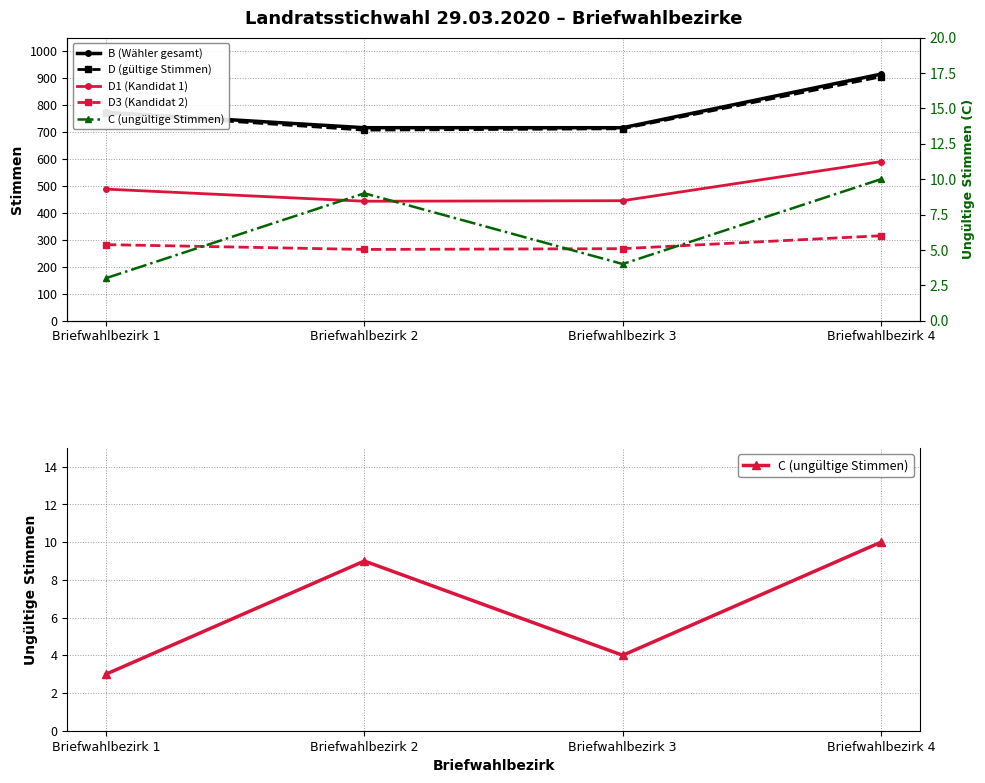

Does the chart display data point markers on the line(s)?

Yes